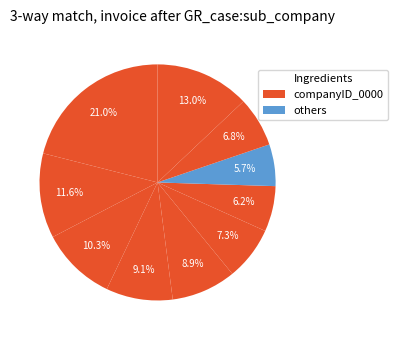

How many segments does this pie chart have?

10